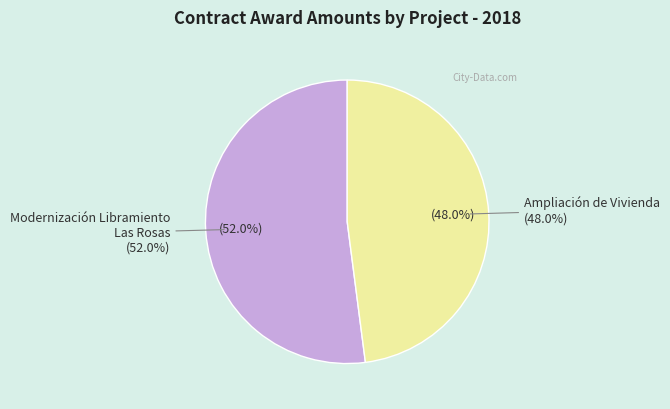

Which category accounts for the majority?

MODERNIZACIÓN DEL LIBRAMIENTO LAS ROSAS (1981966)